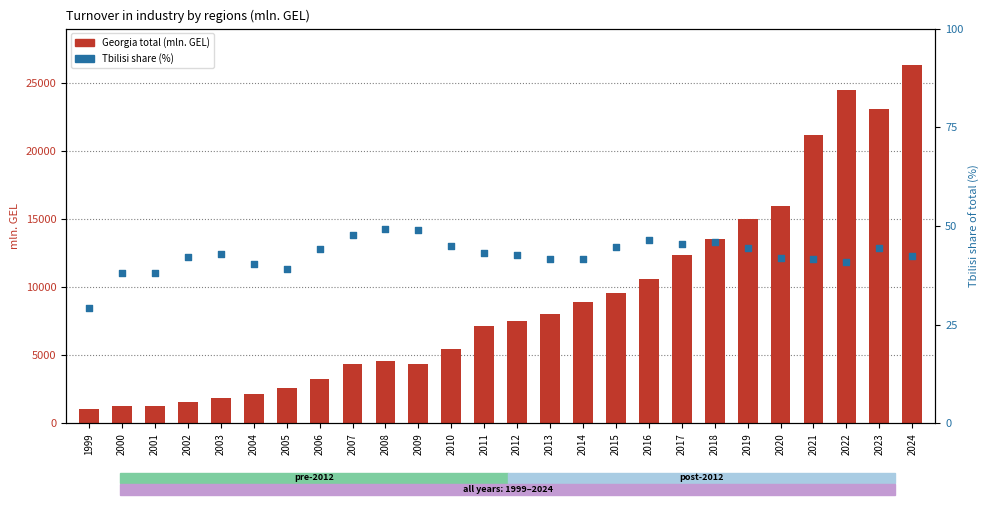

Which series contains the highest Y value?

Georgia total (mln. GEL)